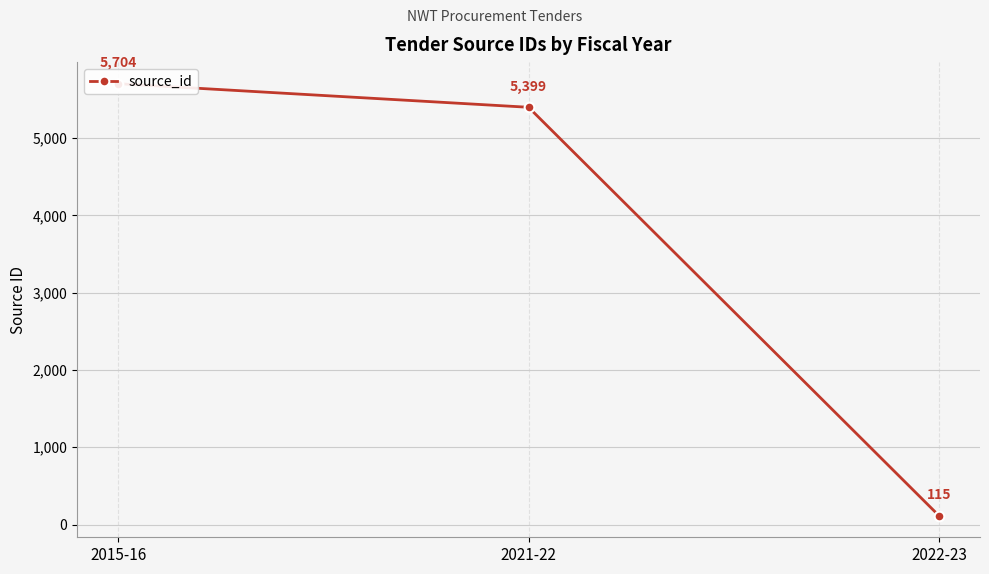

How many distinct data groups are displayed?

1